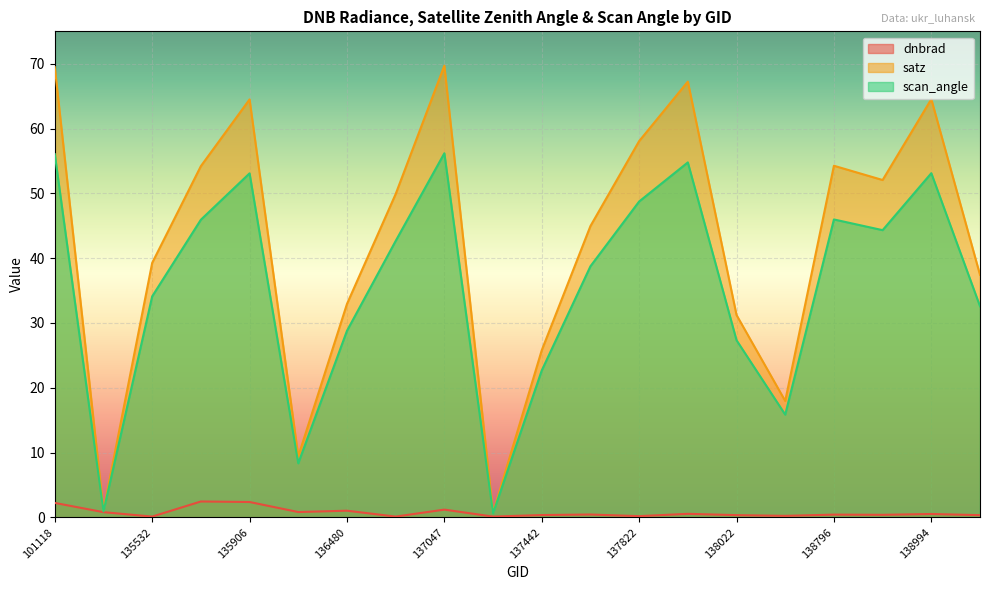

Rank the series at 101118 from lowest to highest value.

dnbrad, scan_angle, satz